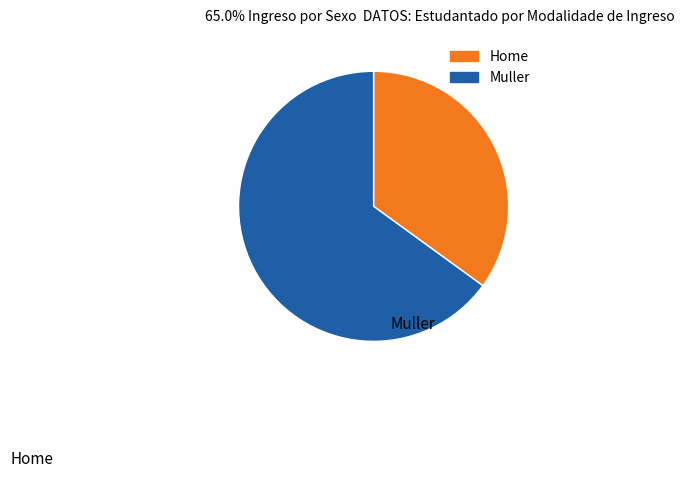

Is there a majority slice in this chart?

Yes